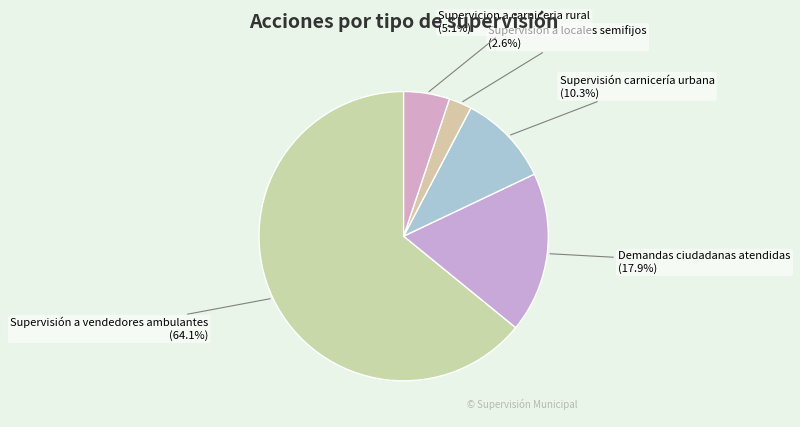

To the nearest percent, what is the average slice percentage?

20%